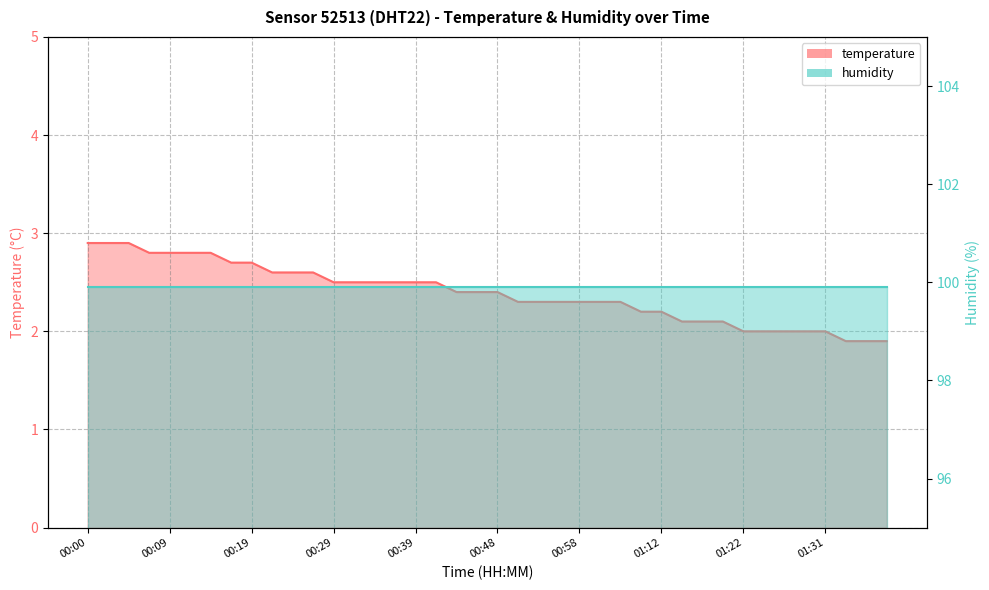

What is the label of the 37th point from the left?

01:31